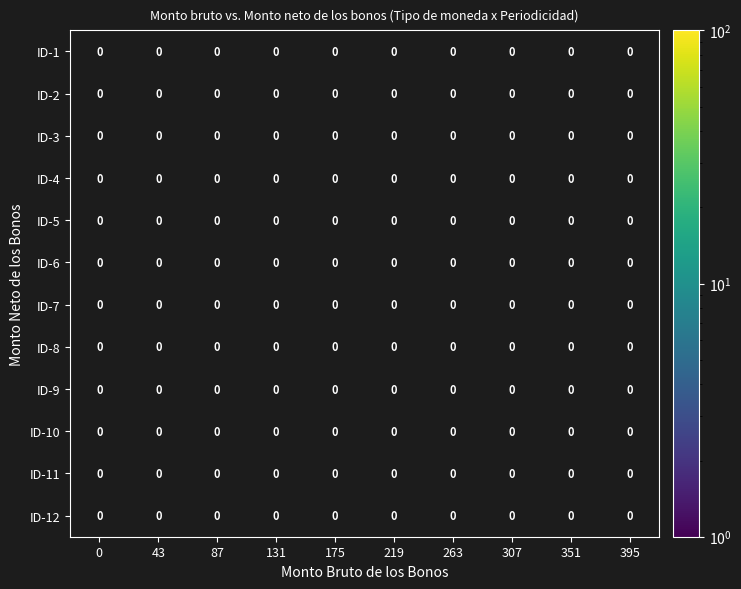

At 131, list the series in order from smallest to largest.

ID-1, ID-2, ID-3, ID-4, ID-5, ID-6, ID-7, ID-8, ID-9, ID-10, ID-11, ID-12